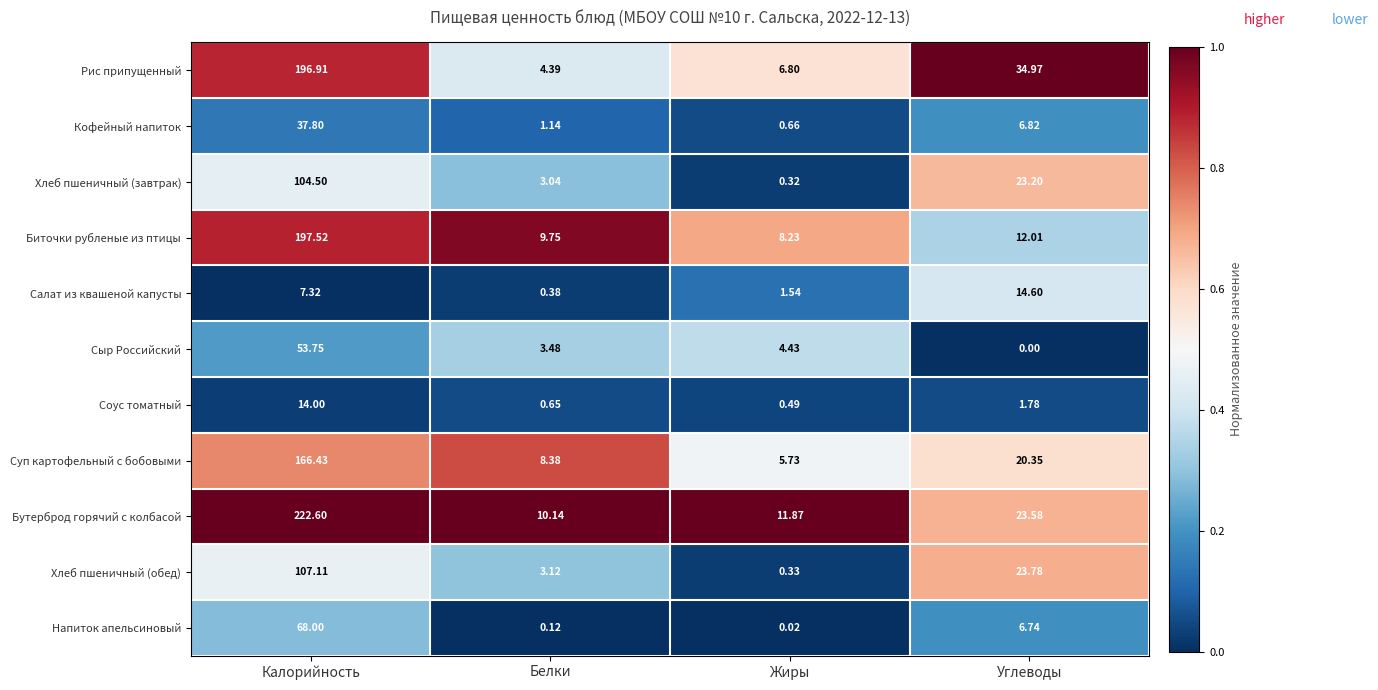

Is the value of Хлеб пшеничный (обед) at Белки greater than the value of Сыр Российский at Белки?

No